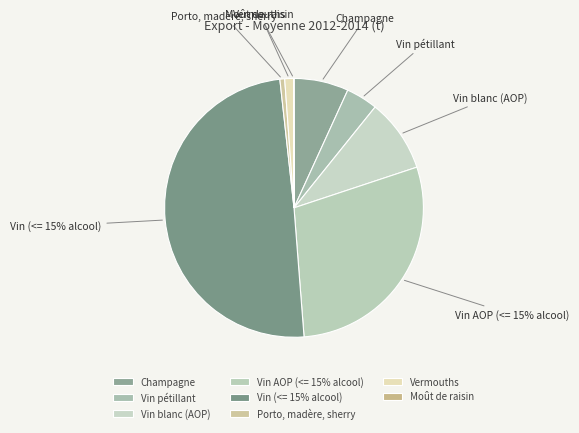

Which category has the biggest portion of the pie?

Vin (<= 15% alcool)